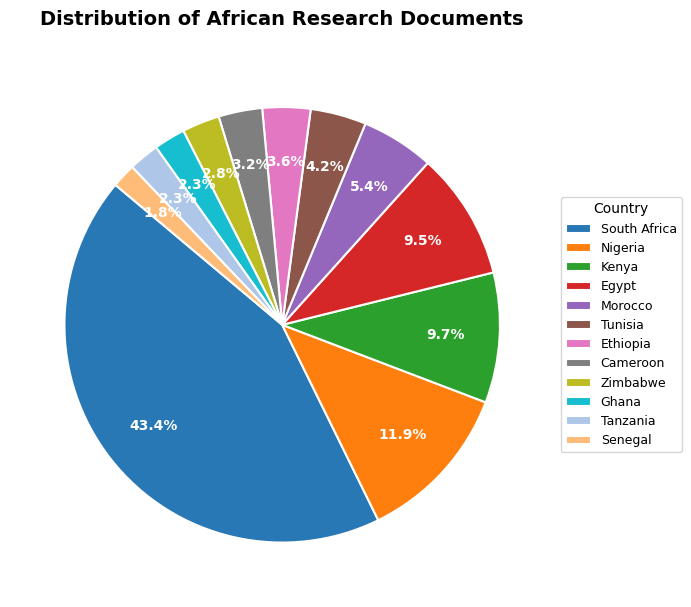

True or false: Senegal accounts for 7% of the total.

False